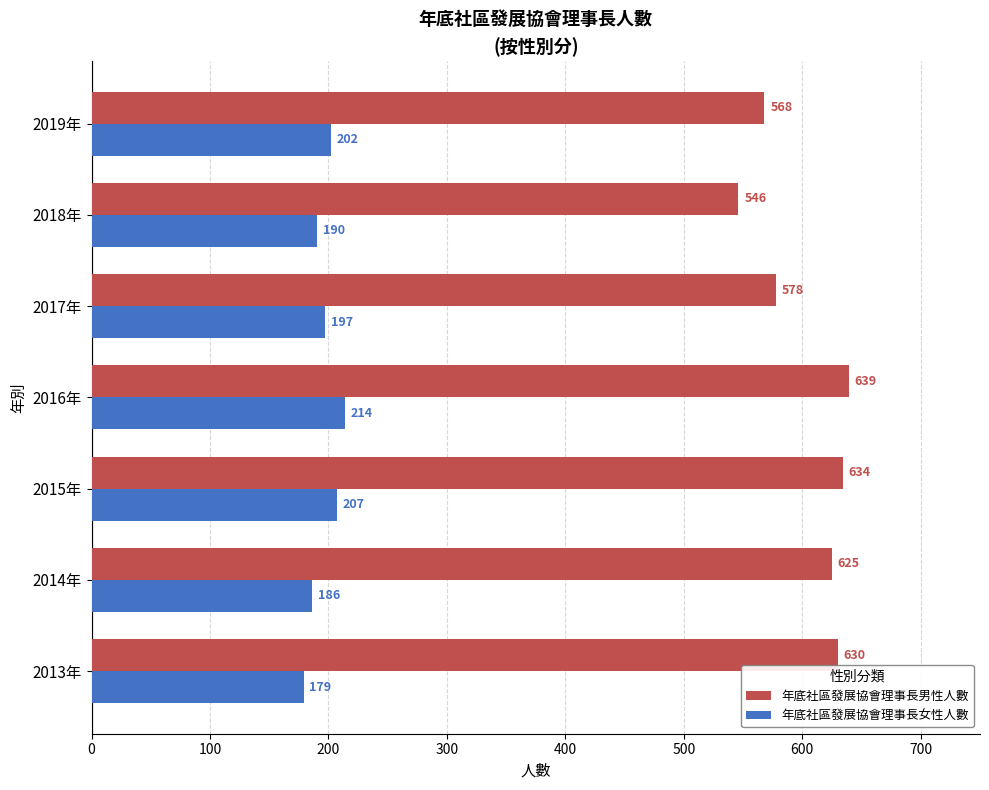

Which series has the largest range (max minus min)?

年底社區發展協會理事長男性人數